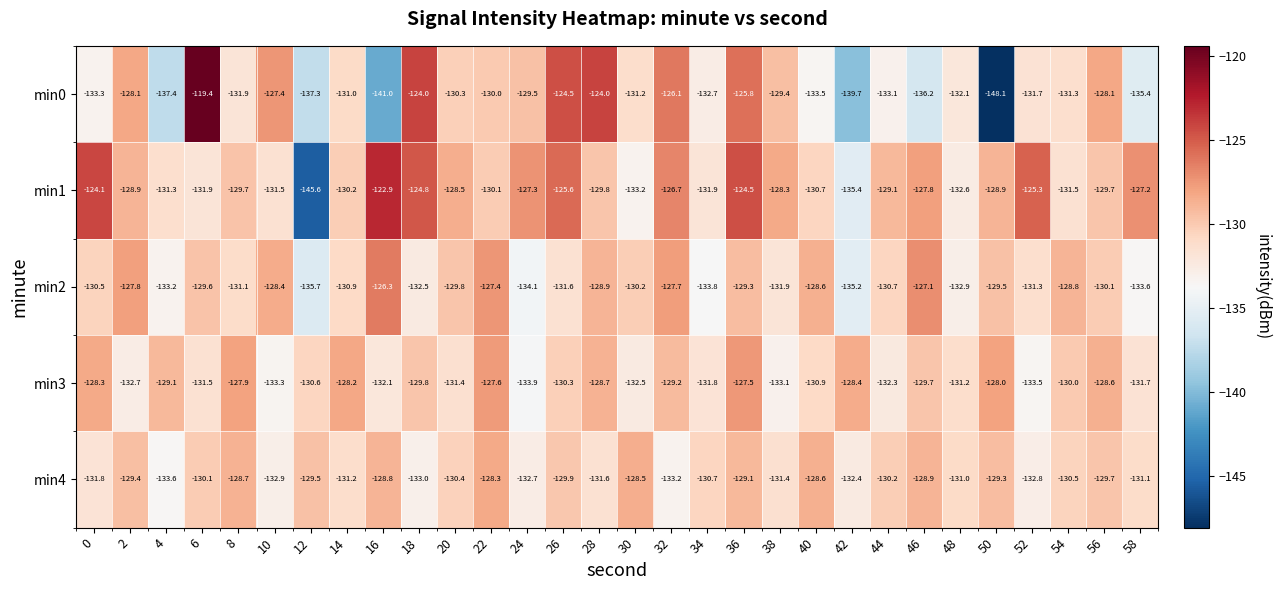

Which series changed the most between 6 and 50?

min0